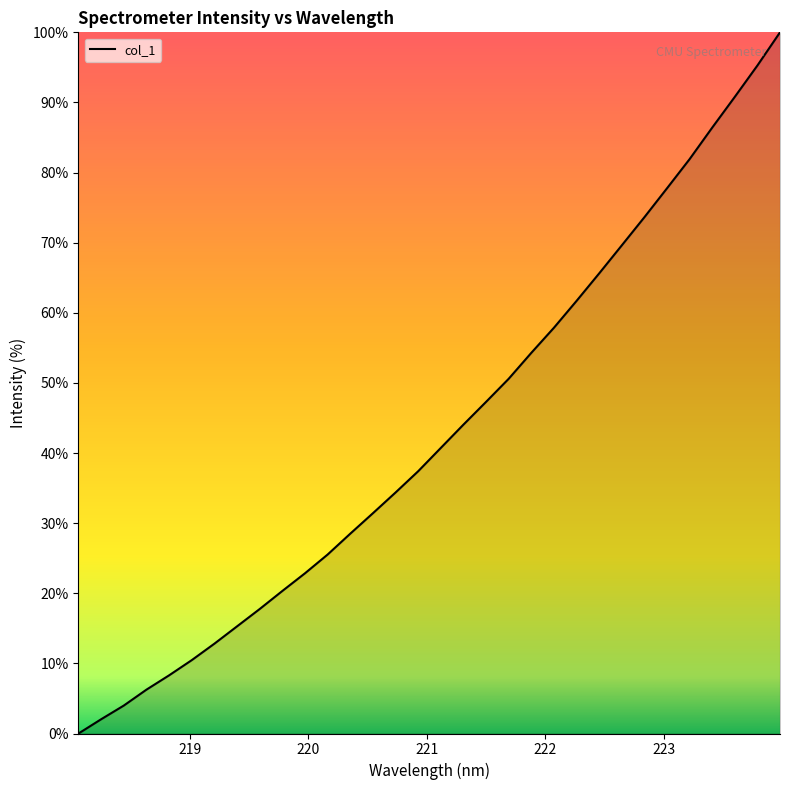

What is the greatest value displayed?

100.0